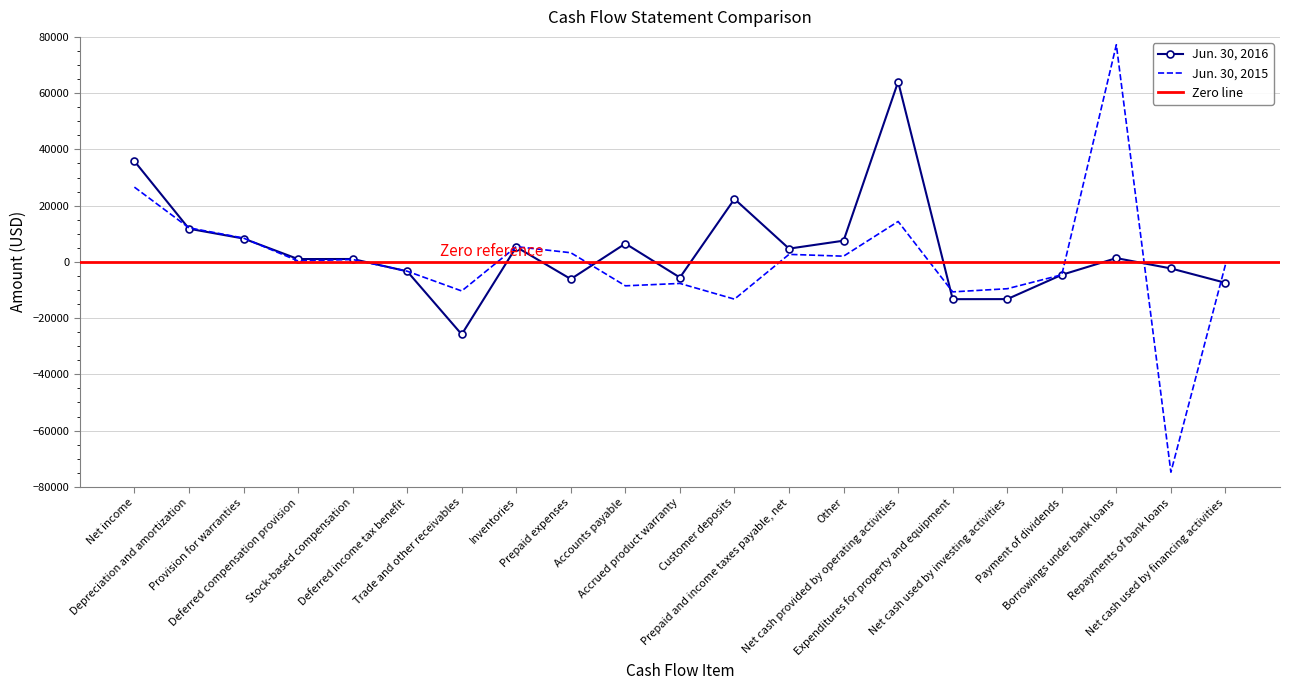

Reading left to right, extract all data points from this chart.

Jun. 30, 2016: 35819	11787	8300	998	1020	-3353	-25782	5299	-6116	6497	-5569	22357	4704	7531	64053	-13265	-13242	-4608	1339	-2337	-7449
Jun. 30, 2015: 26574	12111	8462	324	856	-3319	-10345	5410	3245	-8516	-7671	-13255	2664	2024	14362	-10669	-9552	-4595	77207	-74784	-1000